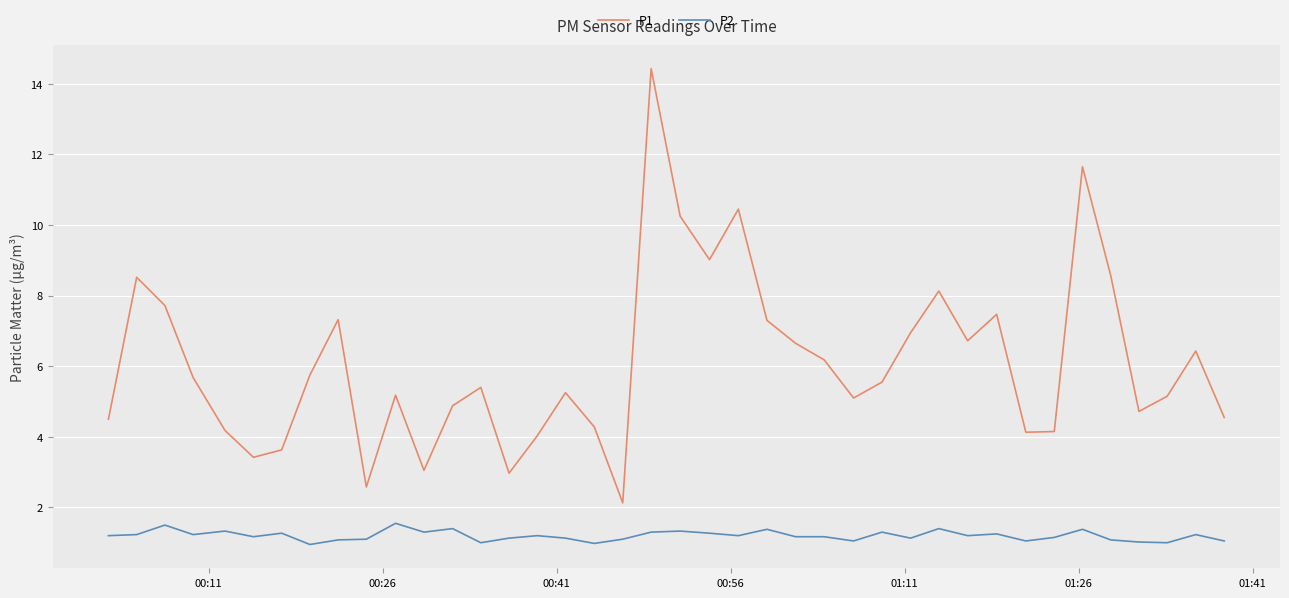

Which series has the largest total across all categories?

P1